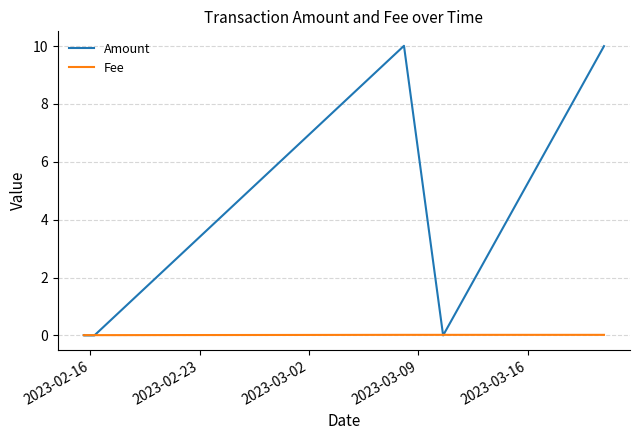

Rank the series by their average value, from lowest to highest.

Fee, Amount